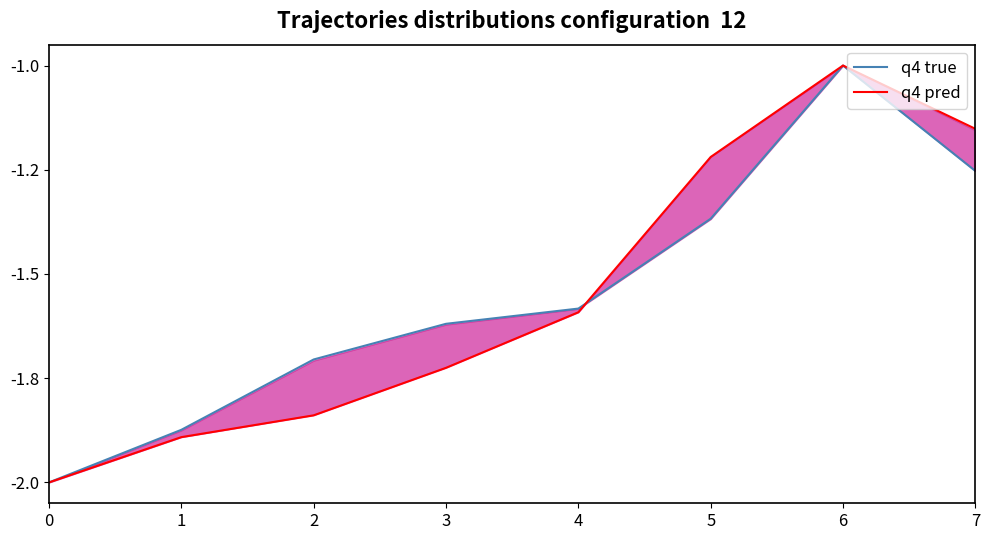

What is the maximum value for q4 pred?

-1.0